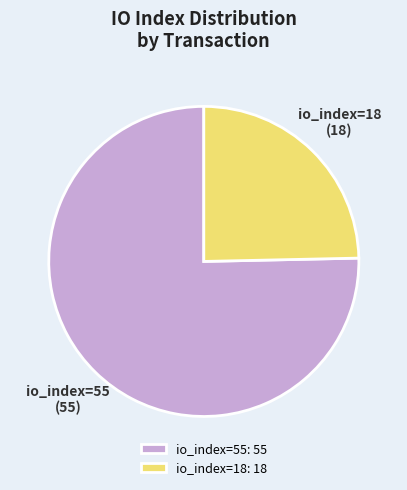

Which has a higher value, io_index=55 or io_index=18?

io_index=55